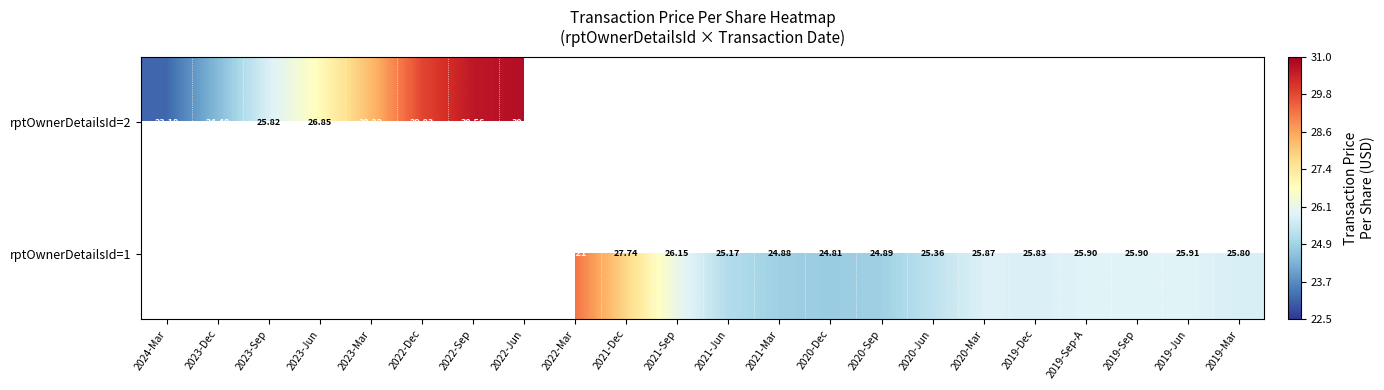

How many distinct data groups are displayed?

2